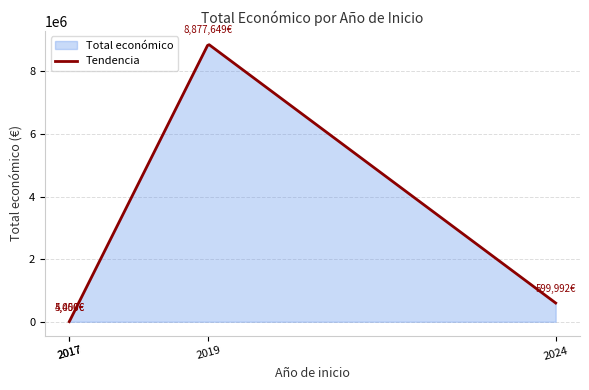

What is the sum of all values?

9487091